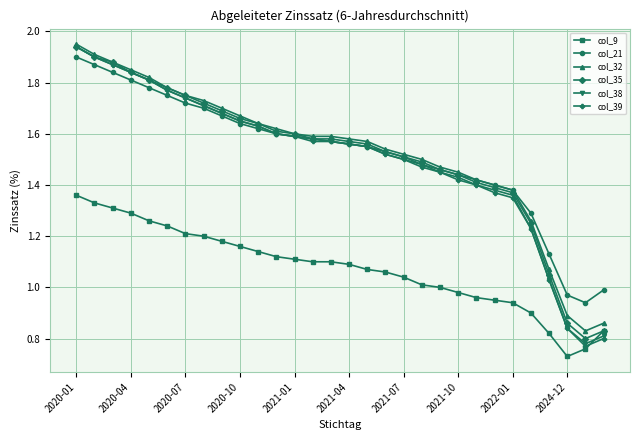

Which series has the widest spread of values?

col_39